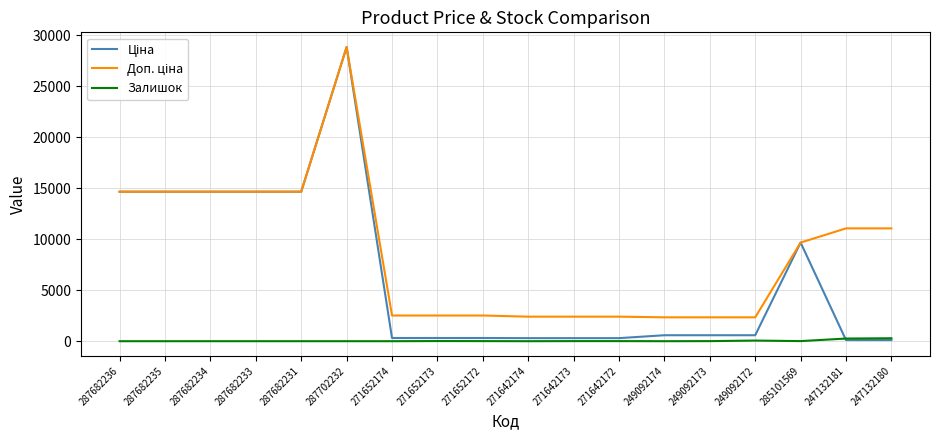

At which category is the sum across all series the highest?

287702232